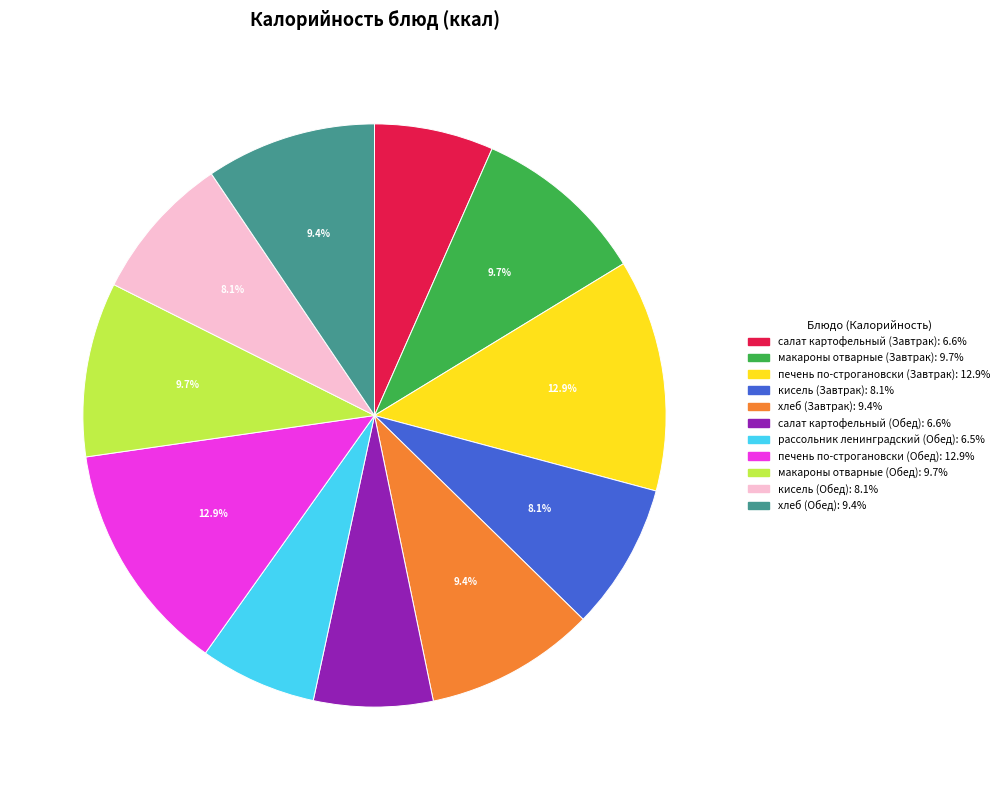

Which has a higher value, макароны отварные (Завтрак) or кисель (Обед)?

макароны отварные (Завтрак)